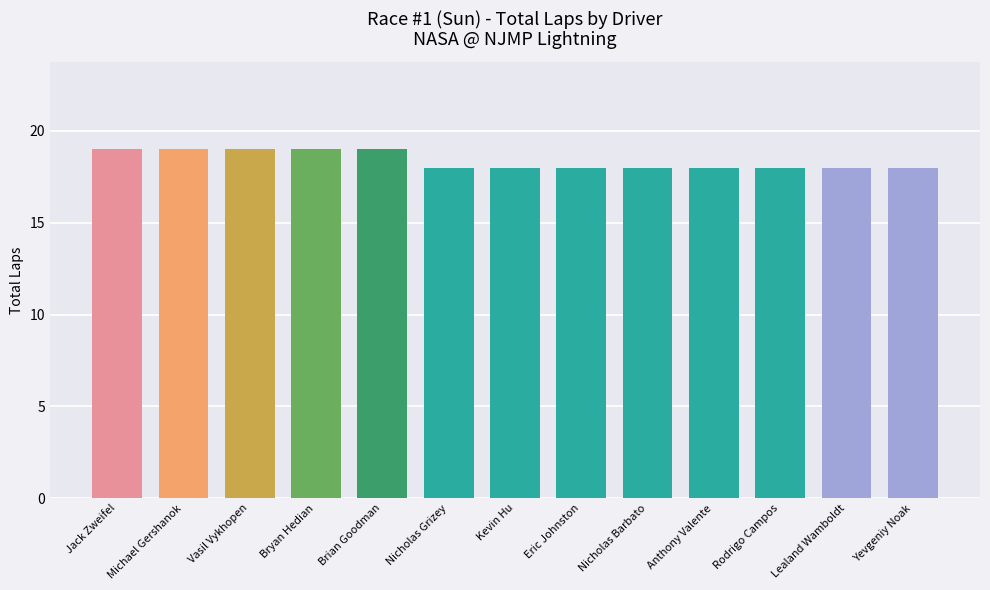

What is the approximate value at Nicholas Grizey?

18